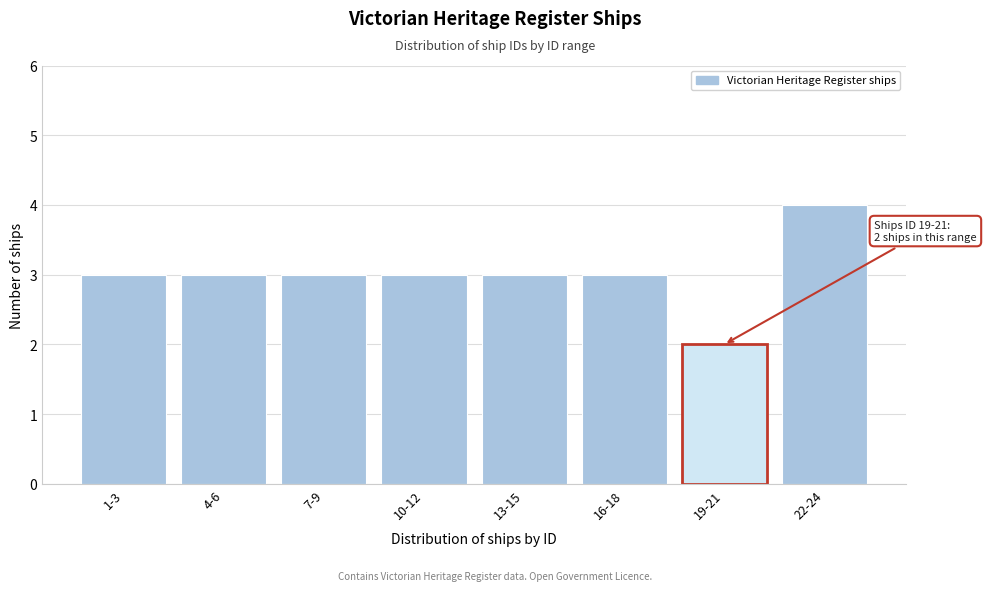

Reading left to right, list all the values displayed in this chart.

1-3=3	4-6=3	7-9=3	10-12=3	13-15=3	16-18=3	19-21=2	22-24=4